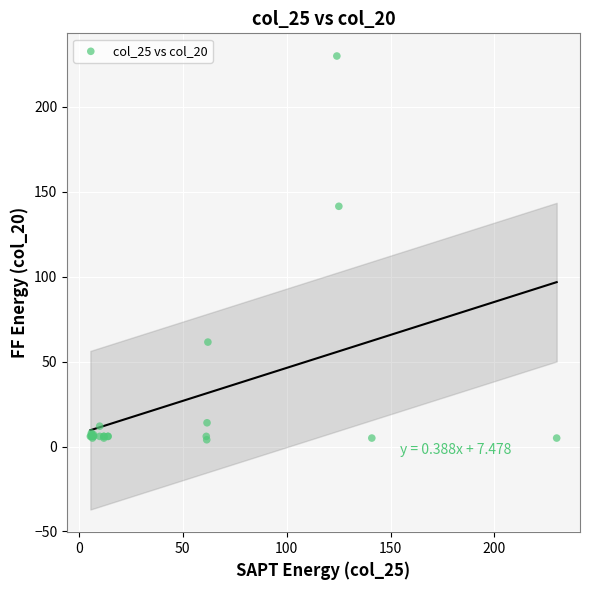

What Y value in the scatter plot is closest to 117?

141.5